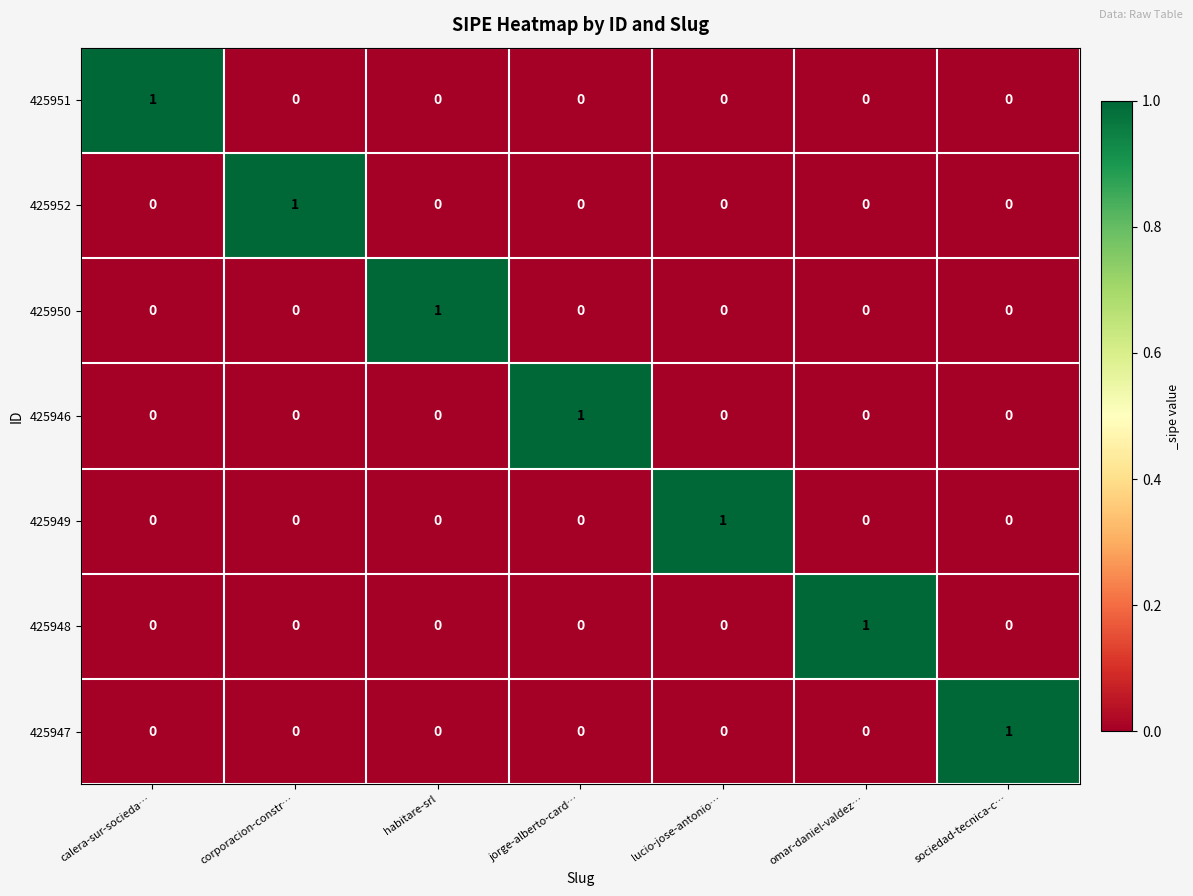

The value of 425946 at lucio-jose-antonio… is 0. True or false?

True